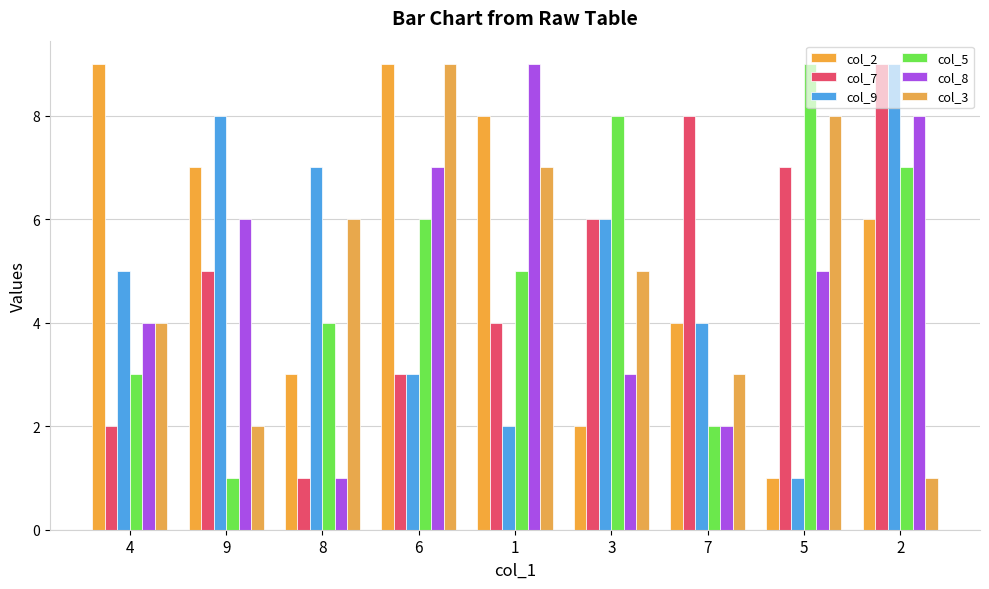

How many data points in col_9 are less than 5?

4